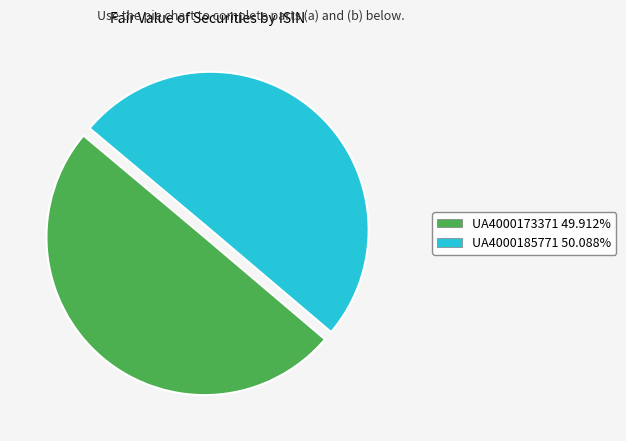

Approximately how many times larger is the value at UA4000173371 compared to UA4000185771?

1.0